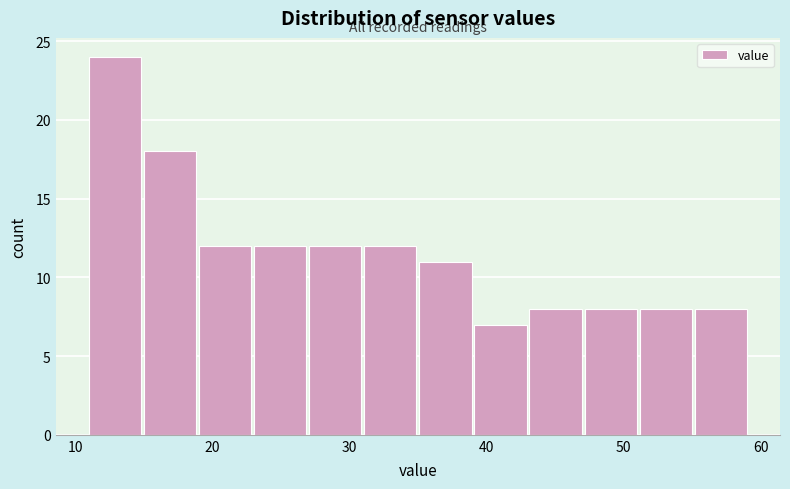

Which range on the x-axis has the tallest bar?

11 to 15